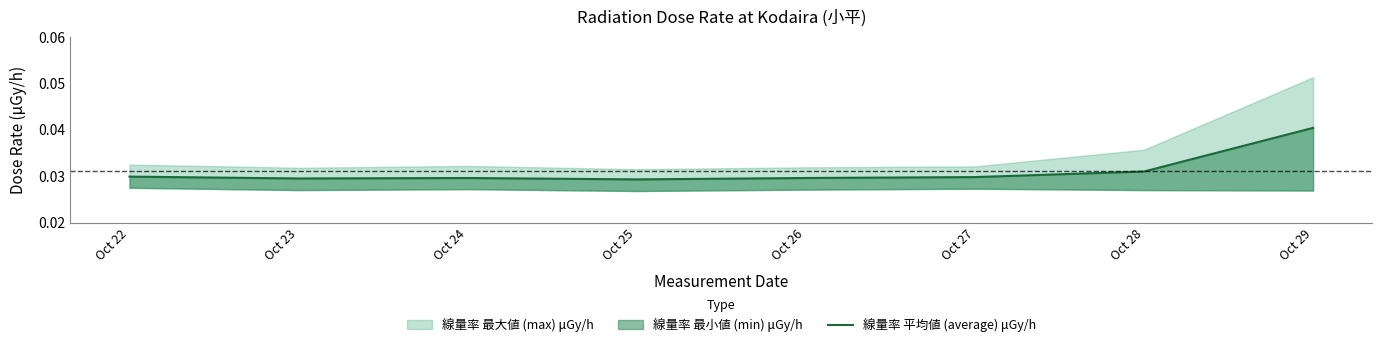

Count the number of categories in the chart.

8